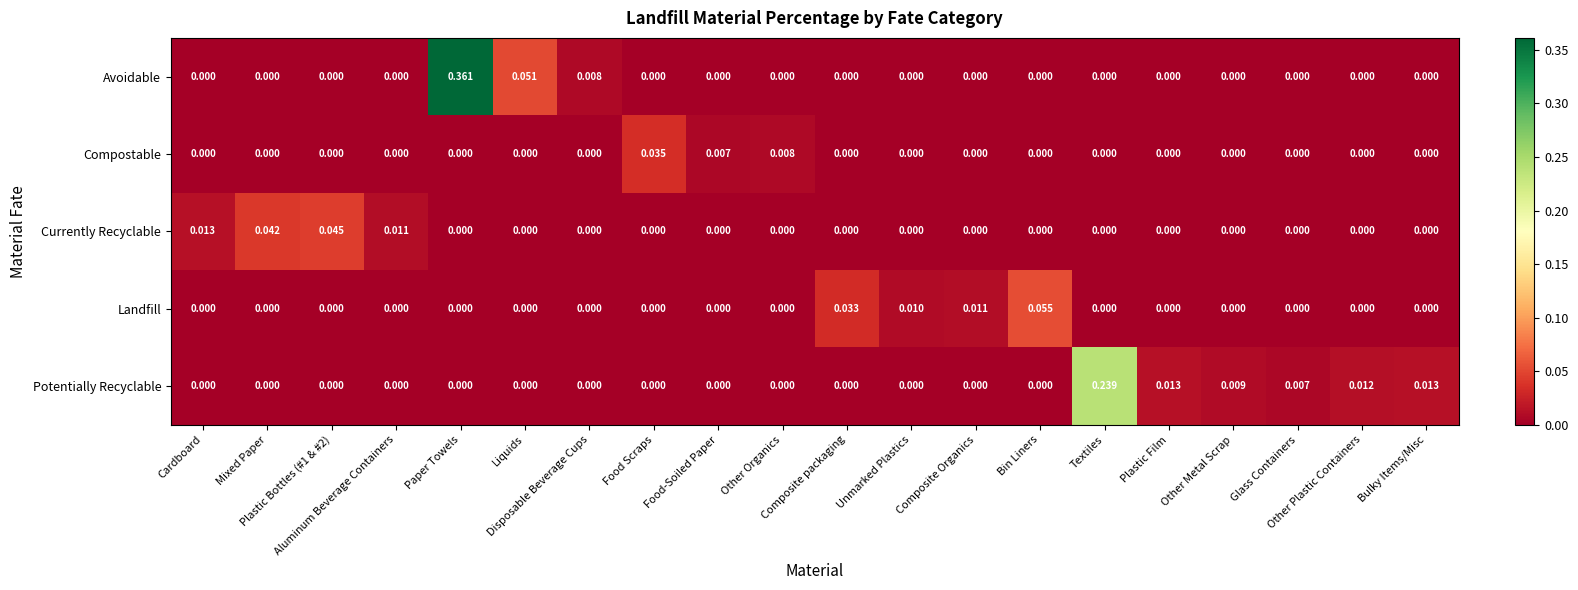

Which series has the largest total across all categories?

Avoidable